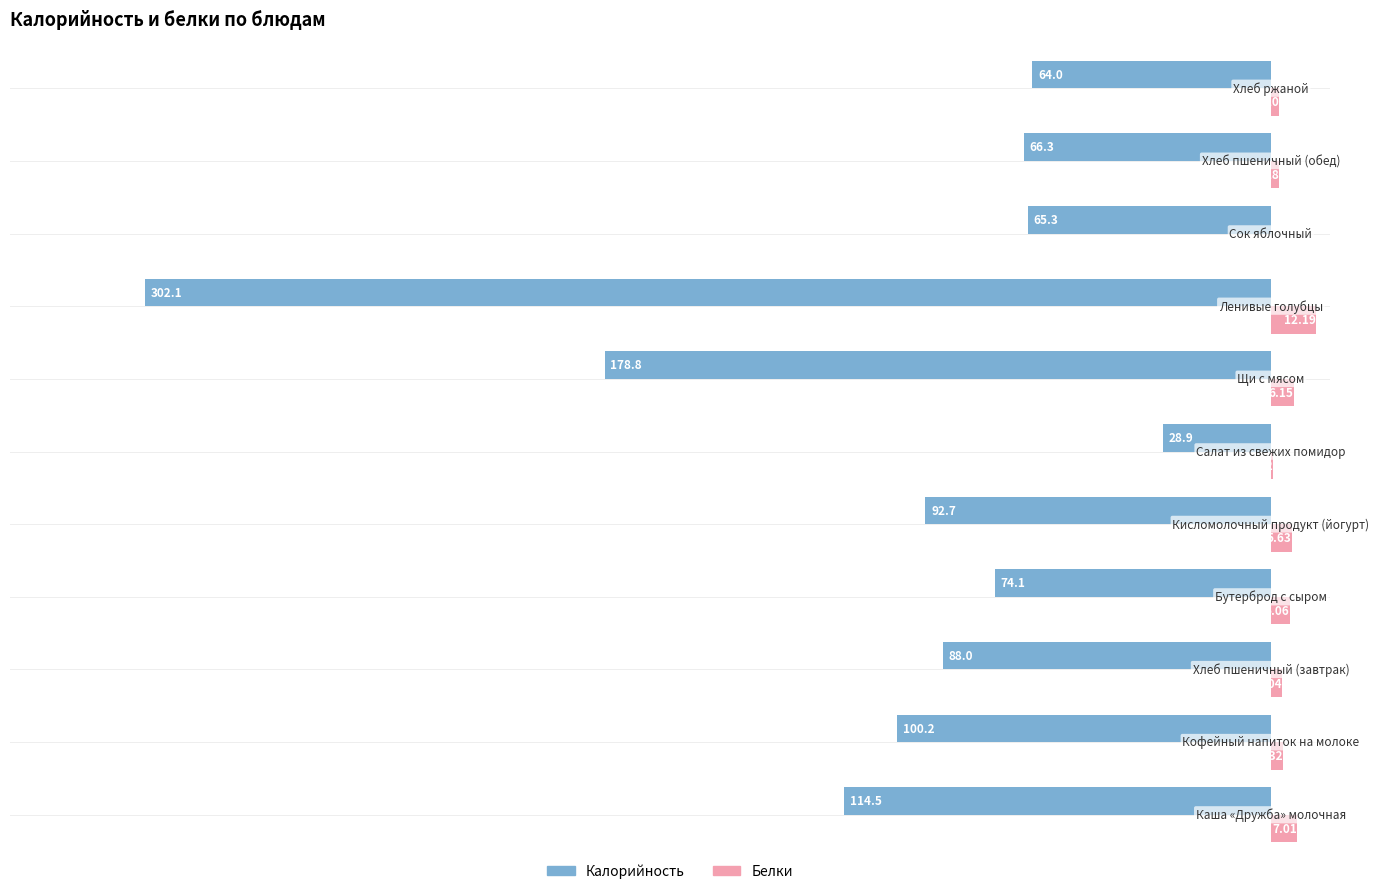

How many data points in Белки are above 3?

7